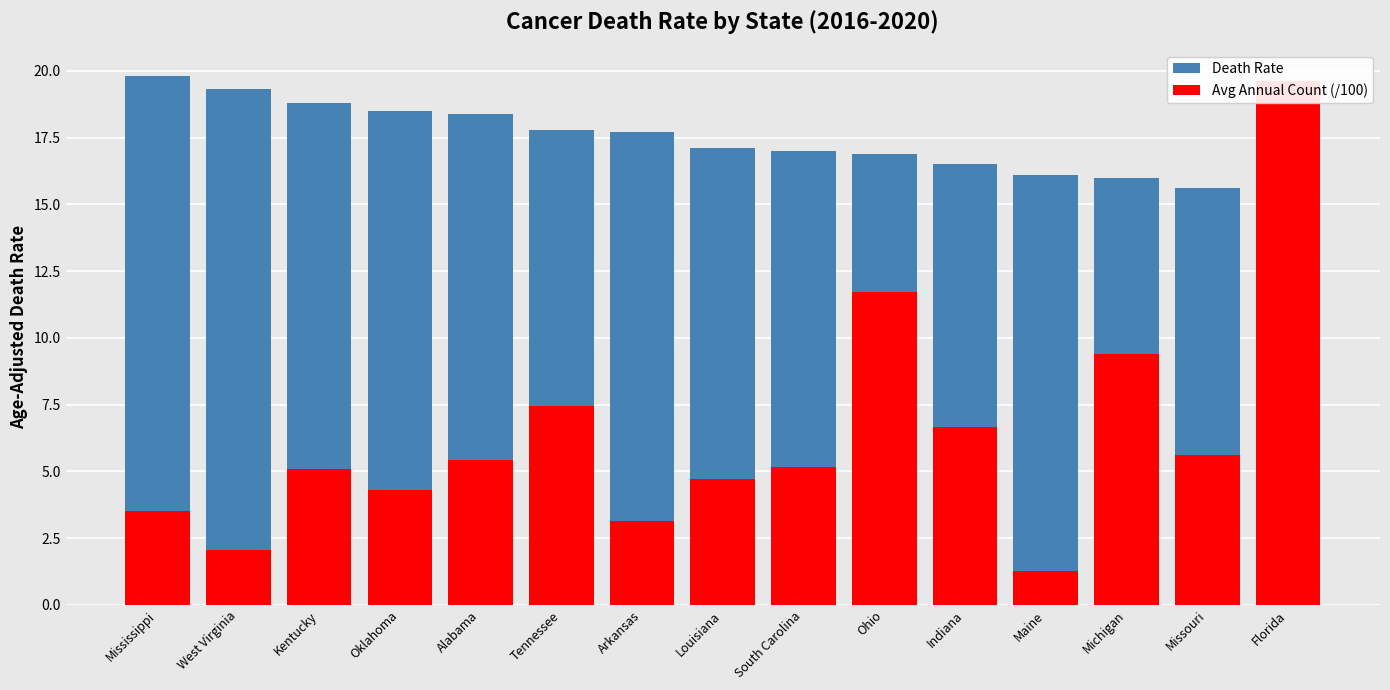

Reading left to right, transcribe all the data shown in this chart.

Death Rate: 19.8	19.3	18.8	18.5	18.4	17.8	17.7	17.1	17.0	16.9	16.5	16.1	16.0	15.6	15.5
Avg Annual Count (/100): 3.5	2.1	5.1	4.3	5.4	7.4	3.1	4.7	5.2	11.7	6.7	1.2	9.4	5.6	19.6